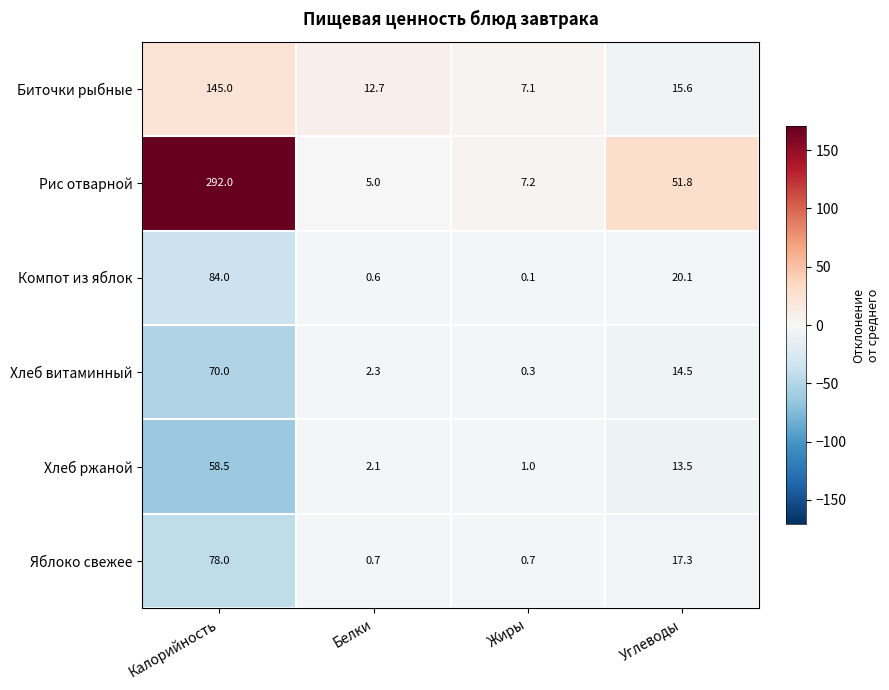

What is the maximum value shown in the chart?

292.0